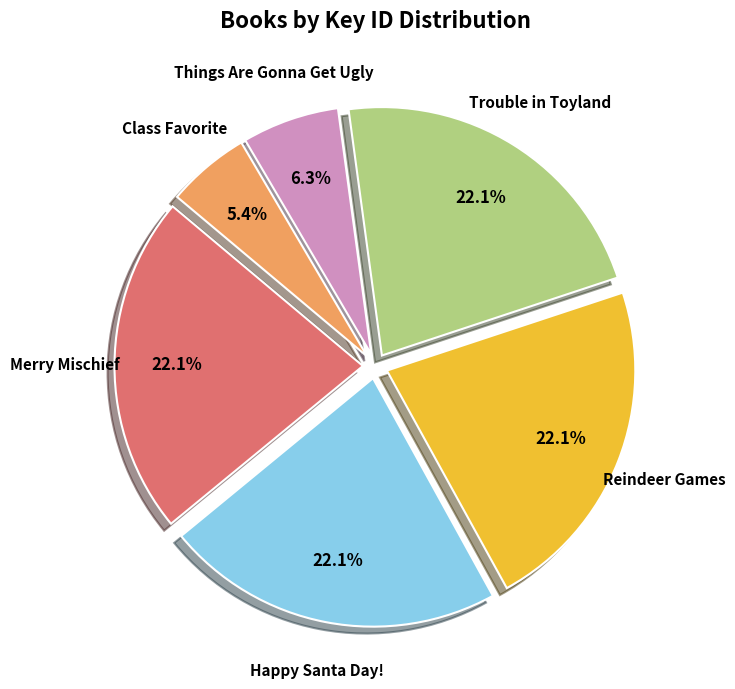

Is there a majority slice in this chart?

No